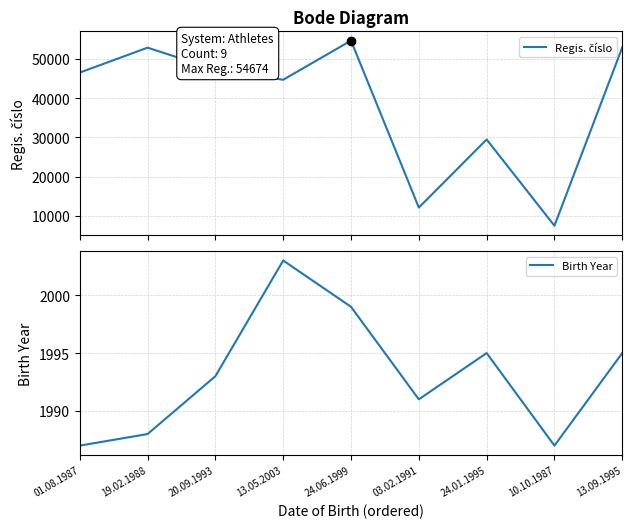

What is the total value across all series at 13.09.1995?

54934